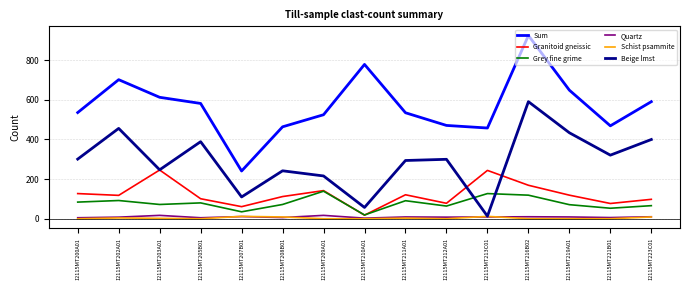

Which series has the largest range (max minus min)?

Sum